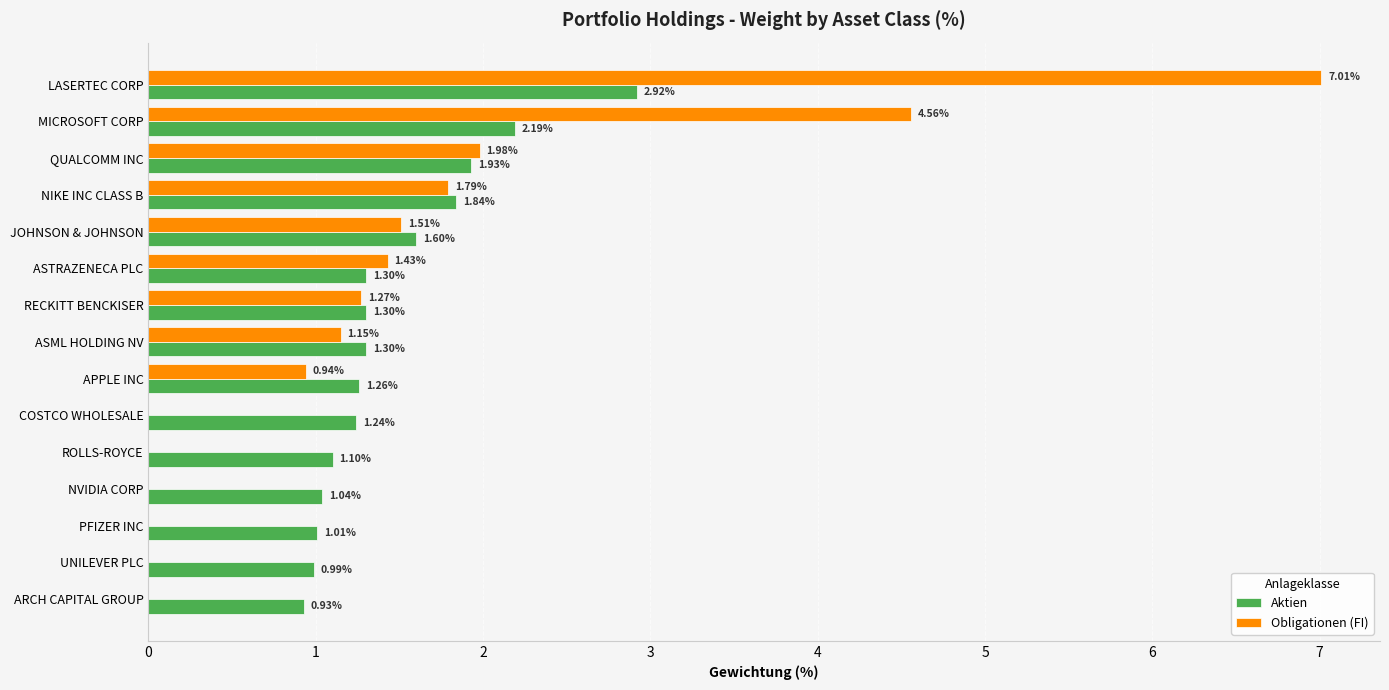

Where is Obligationen (FI) nearest to the value 3?

QUALCOMM INC